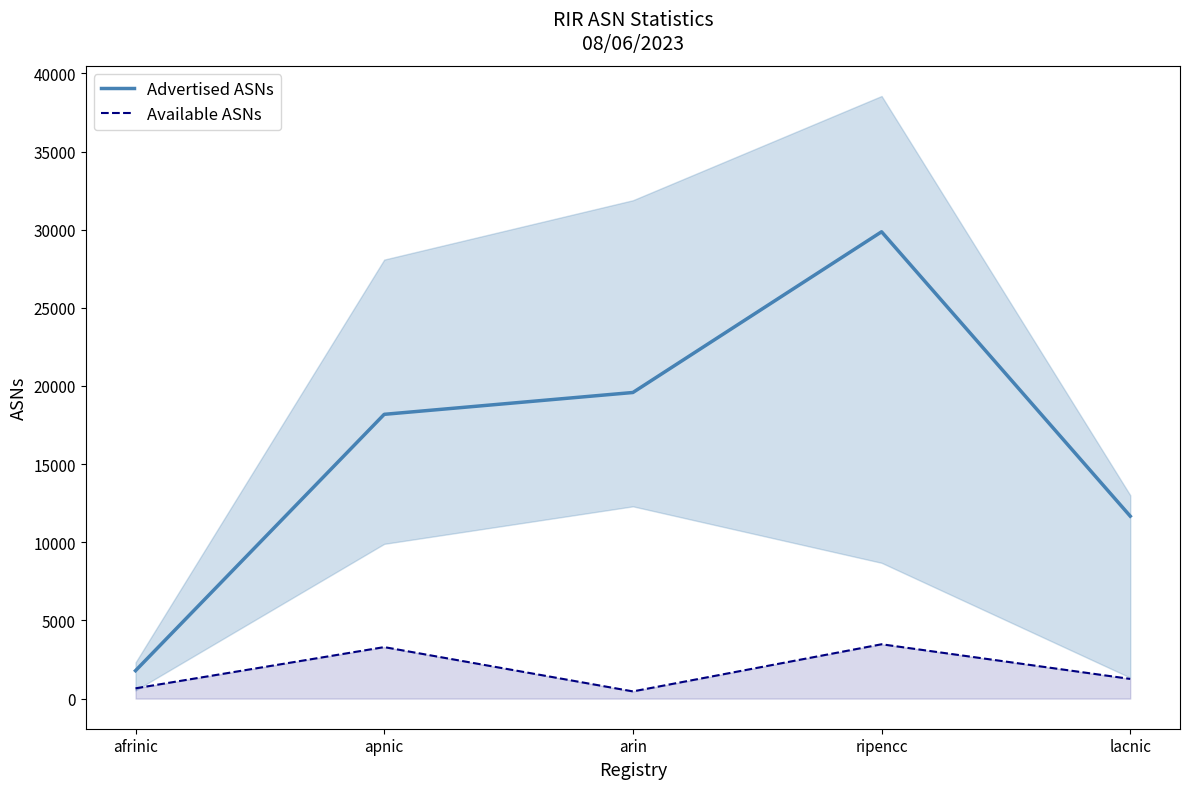

What is the spread (max minus min) of values at lacnic?

10412